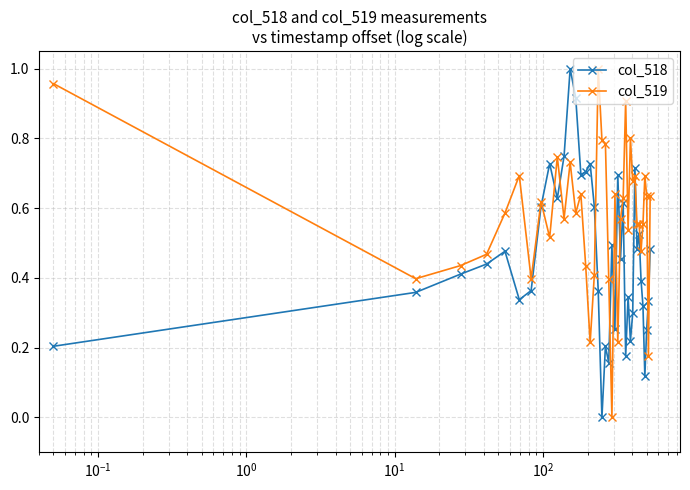

True or false: col_518 and col_519 cross at least once.

True